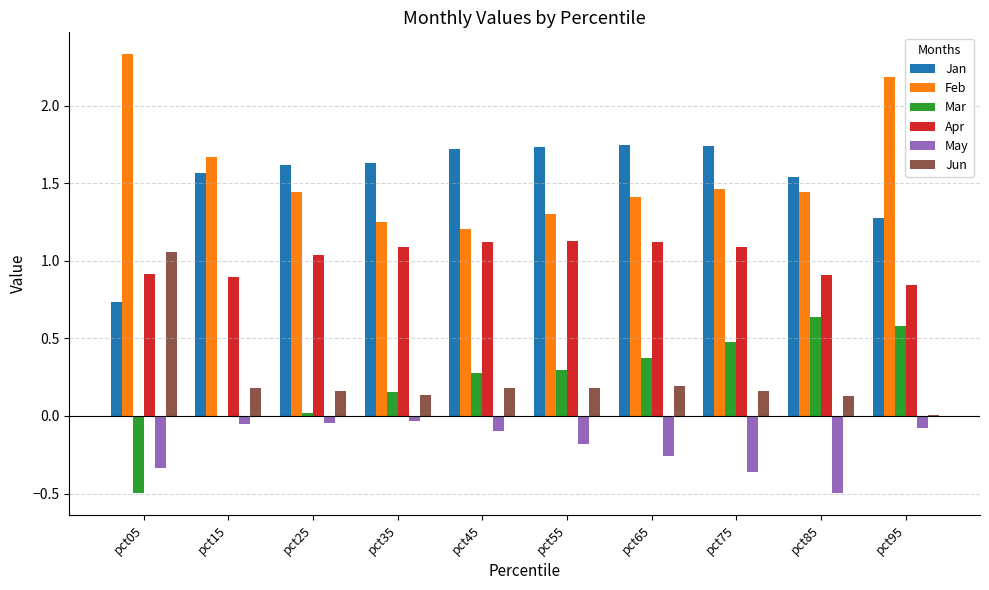

How many groups of bars are there?

10